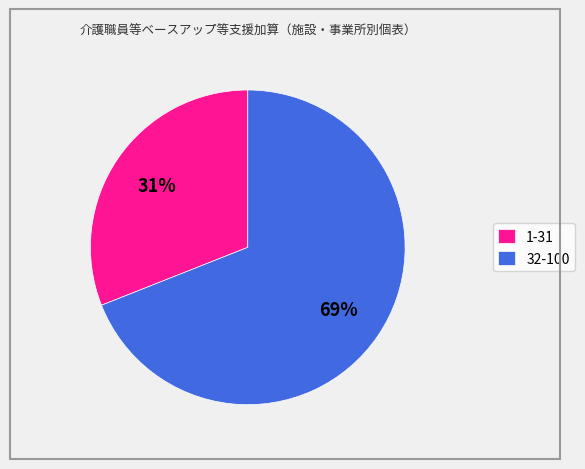

What is the ratio of the value at 1-31 to the value at 32-100?

0.4